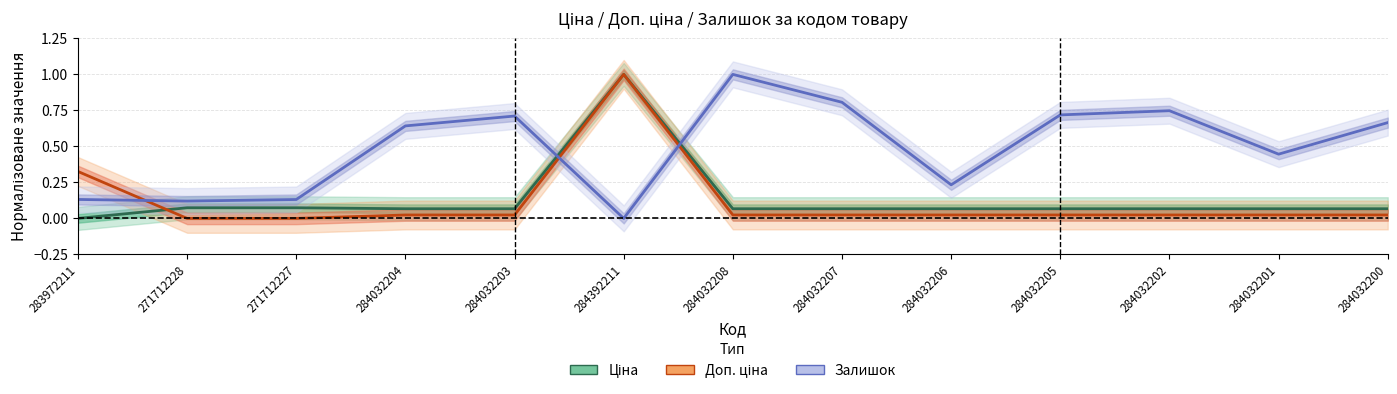

True or false: Ціна has a value of 0.1 at 284032205.

True